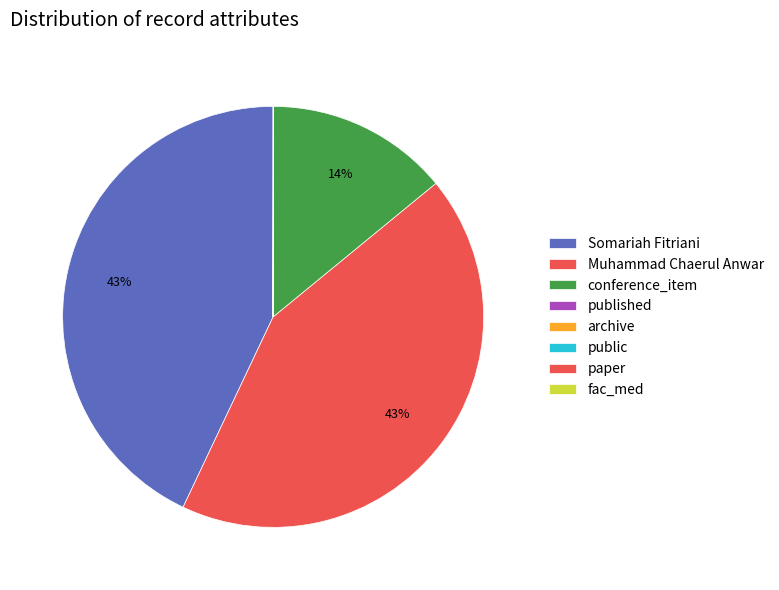

Does any single category account for the majority?

No